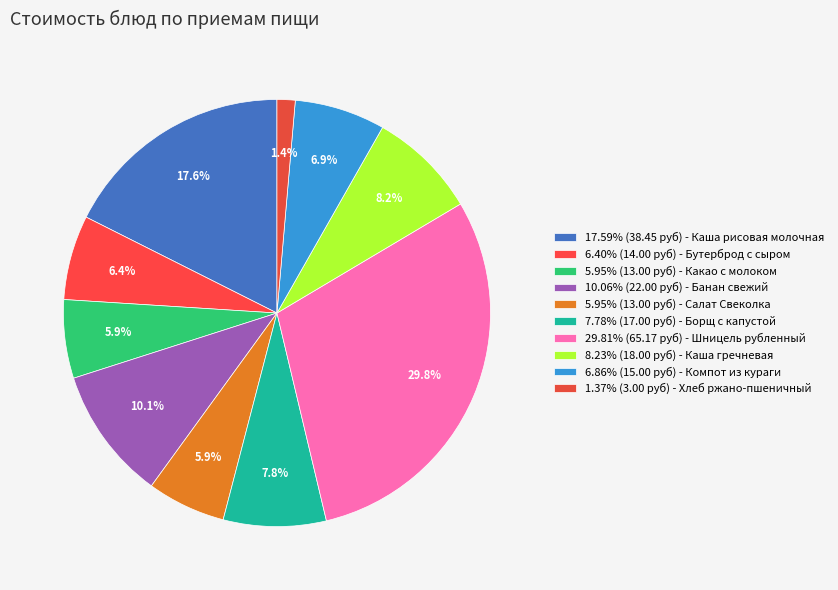

How many segments does this pie chart have?

10